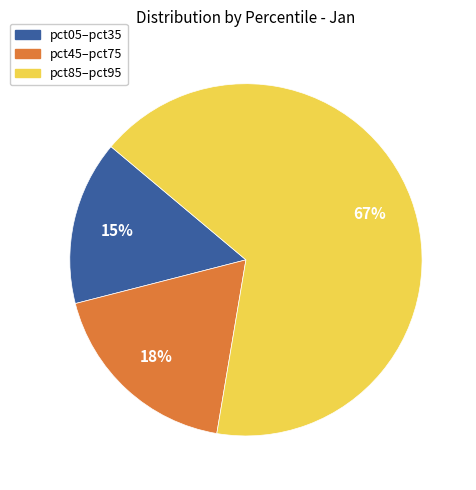

Is the sum of pct85–pct95 and pct05–pct35 greater than half?

Yes